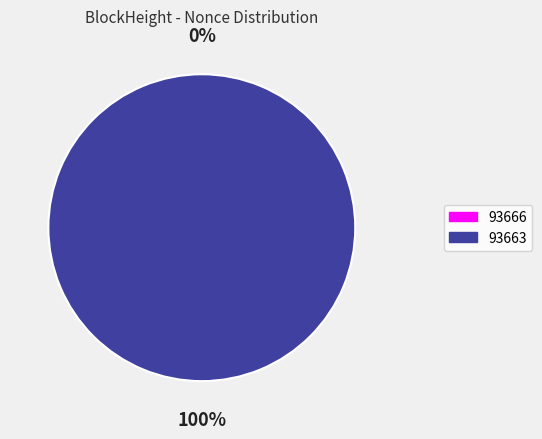

Is it true that 93663 is 100% of the pie?

True